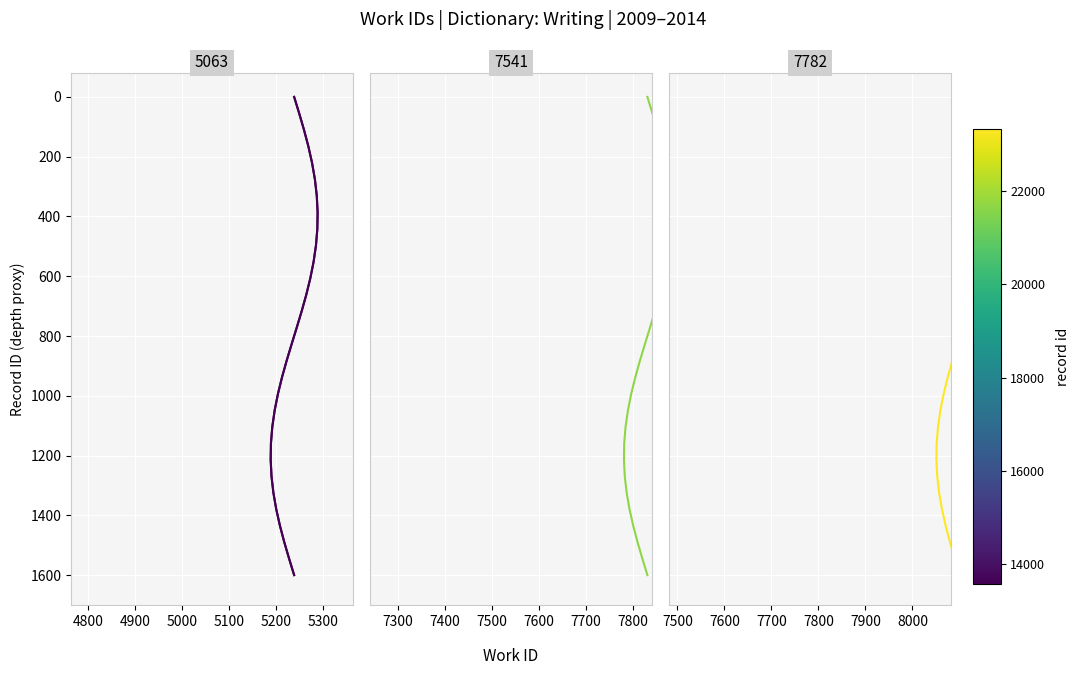

True or false: id=23328 has more than 2 points higher than both neighbors.

False